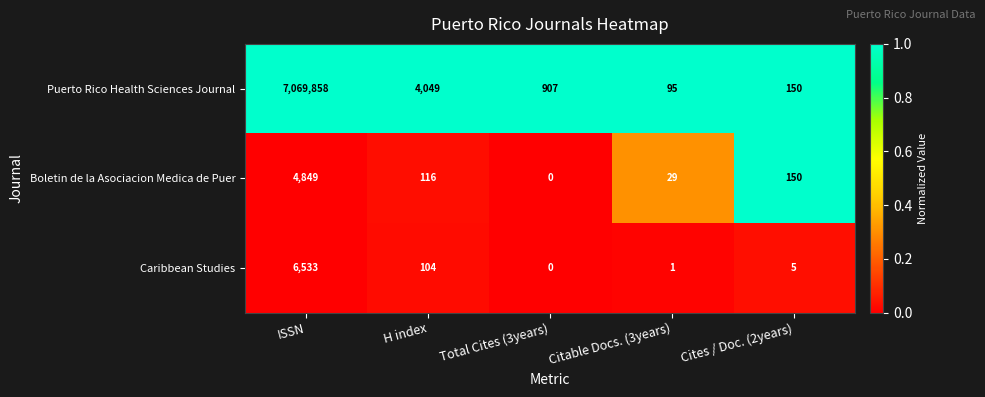

True or false: Puerto Rico Health Sciences Journal has a value of 47 at Citable Docs. (3years).

False